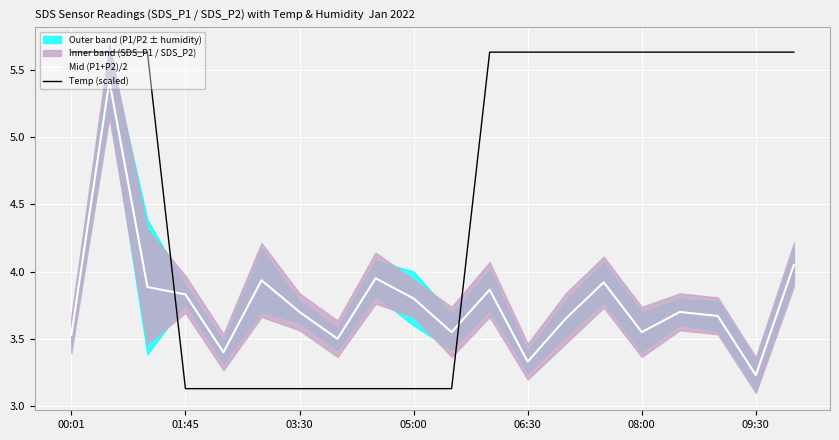

Which series ends up on top after the final intersection of Temp (scaled) and Mid (P1+P2)/2?

Temp (scaled)